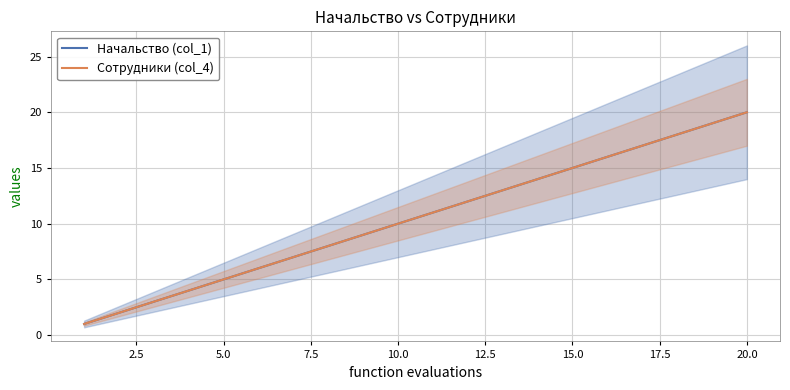

Rank the series by their maximum value, from highest to lowest.

Начальство (col_1), Сотрудники (col_4)